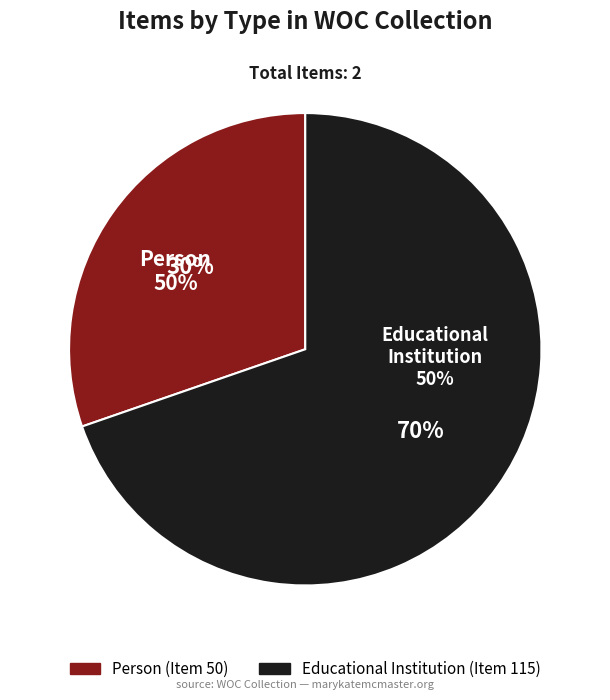

What is the change in value from Person (Item 50) to Educational Institution (Item 115)?

+65